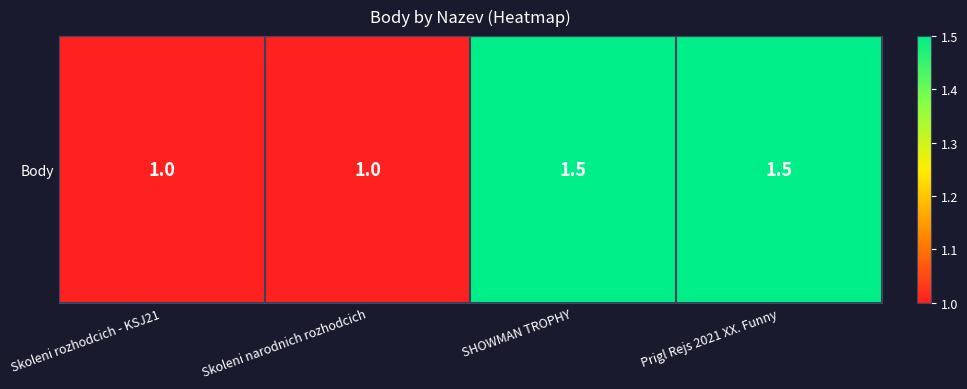

What is the difference between the maximum and second lowest values?

0.5